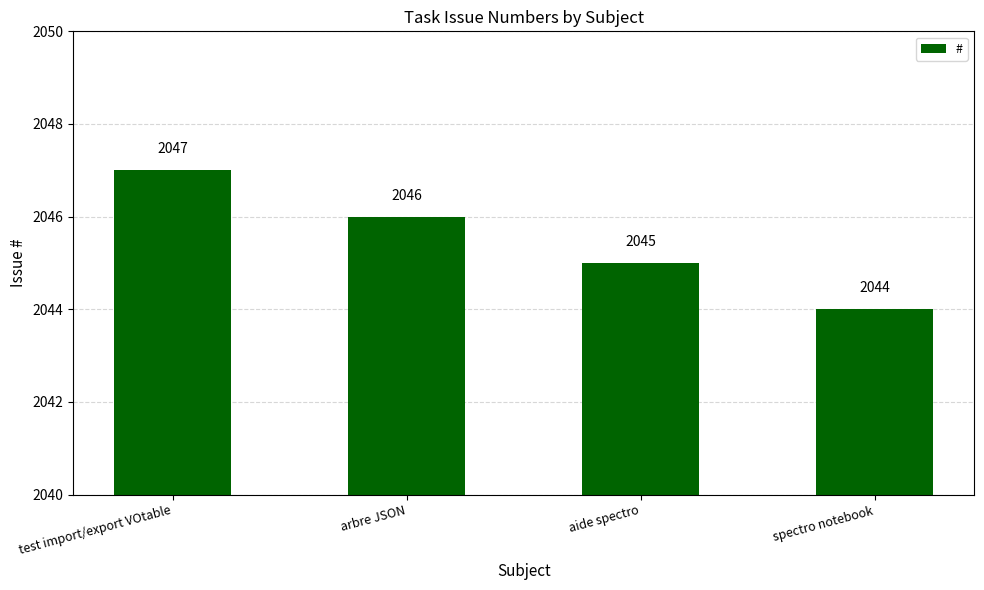

True or false: the data shows 3189 at test import/export VOtable.

False